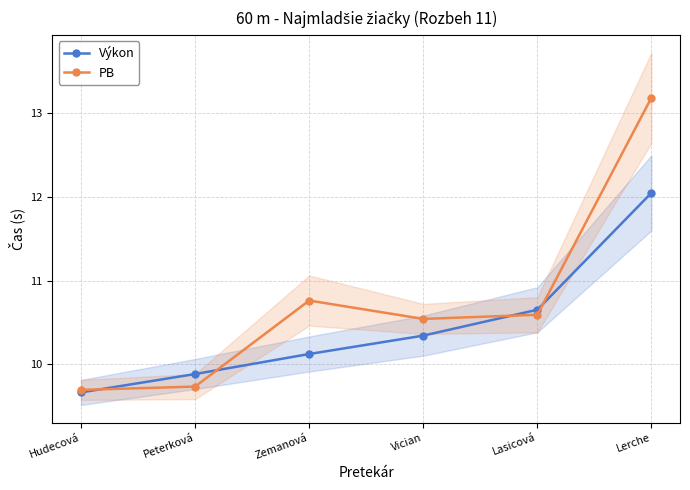

How many data points in Výkon are above 10?

4